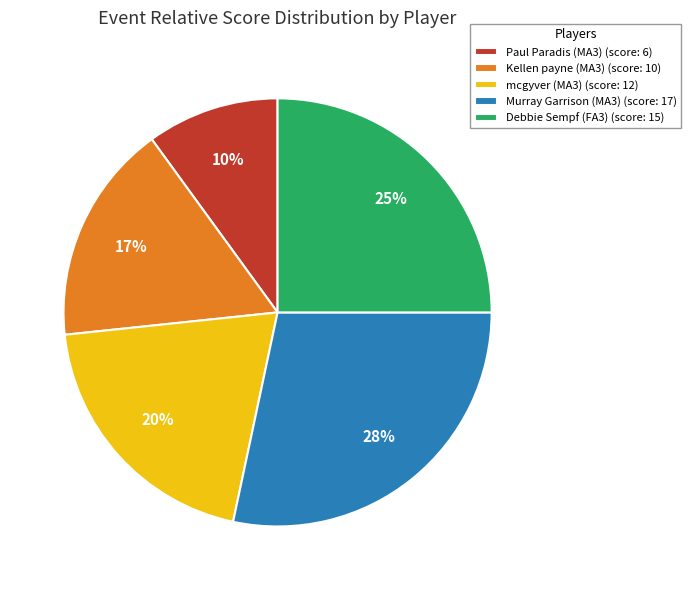

Does Kellen payne (MA3) account for over 50% of the chart?

No